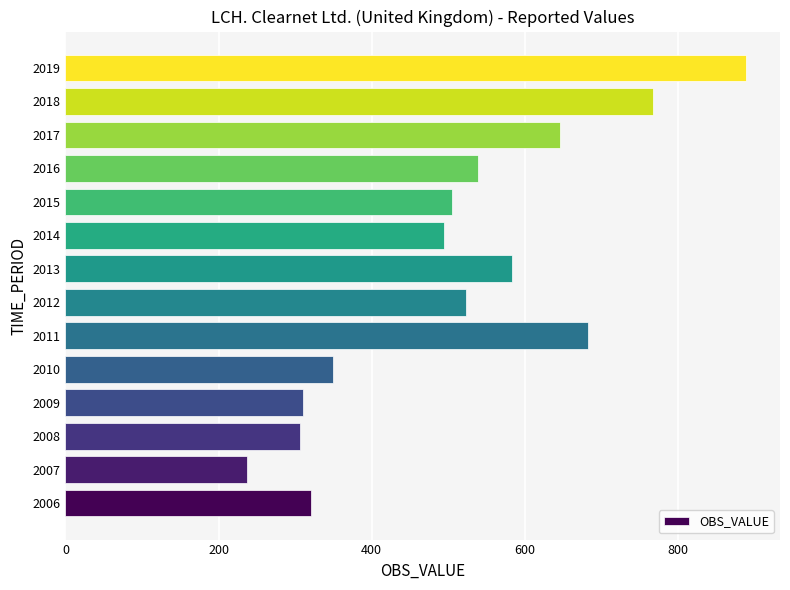

Where is the data nearest to the value 563?

2013